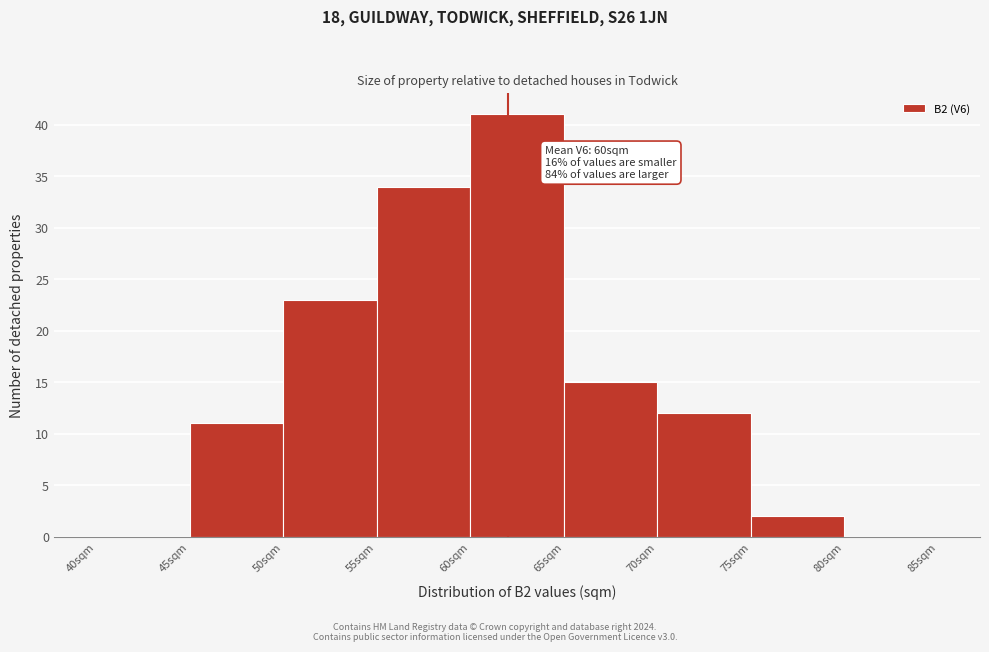

Over which range of the x-axis is the bar tallest?

60 to 65